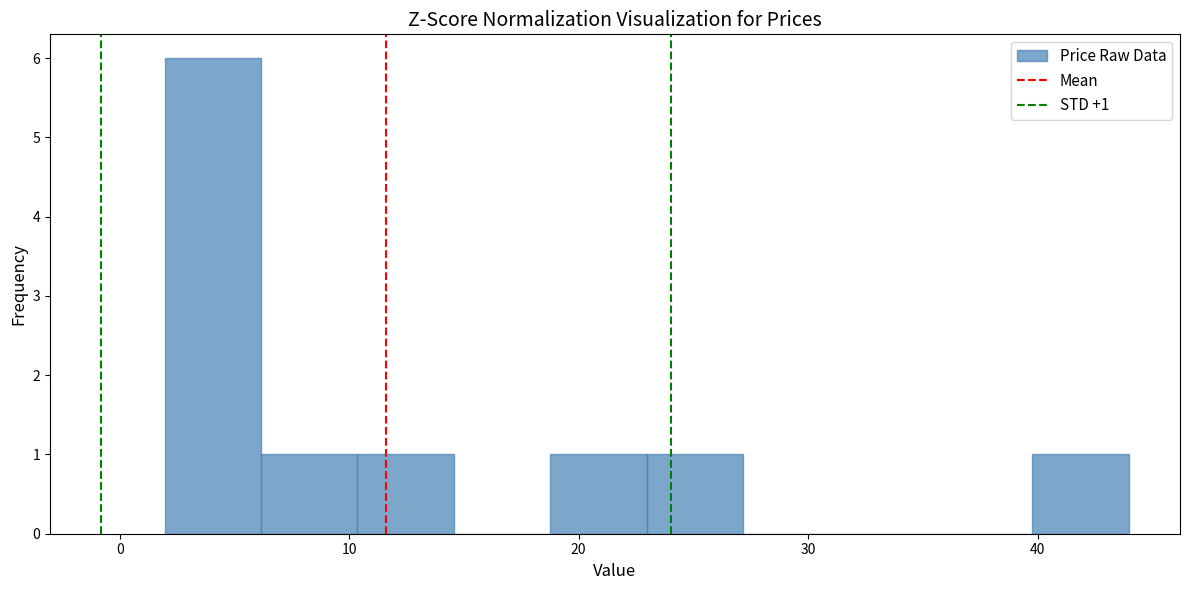

Over which range of the x-axis is the bar tallest?

2 to 6